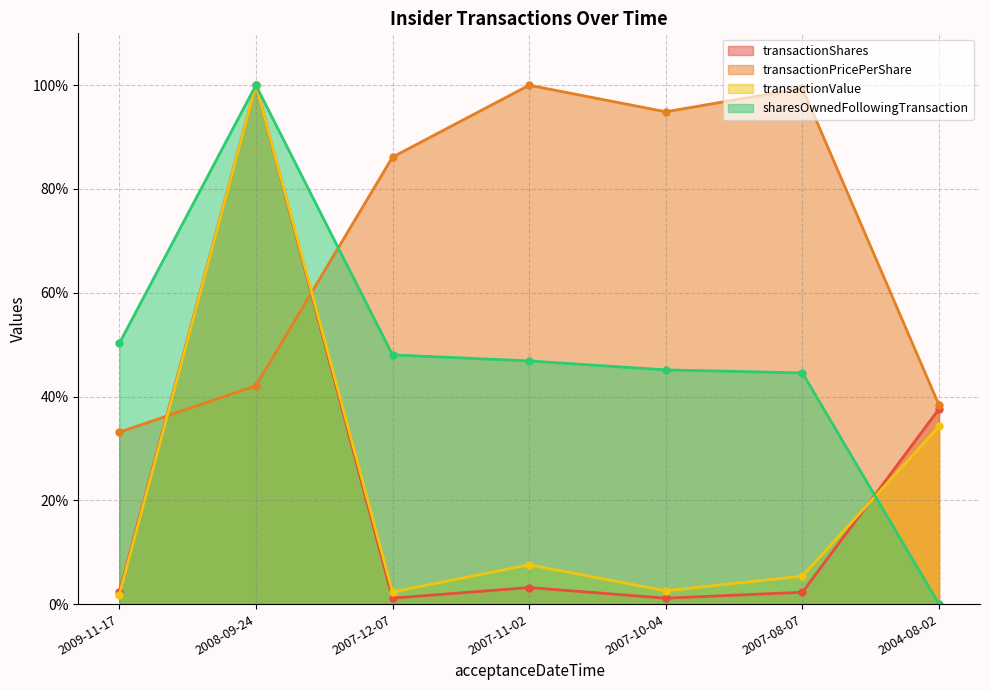

True or false: transactionPricePerShare and sharesOwnedFollowingTransaction cross at least once.

True